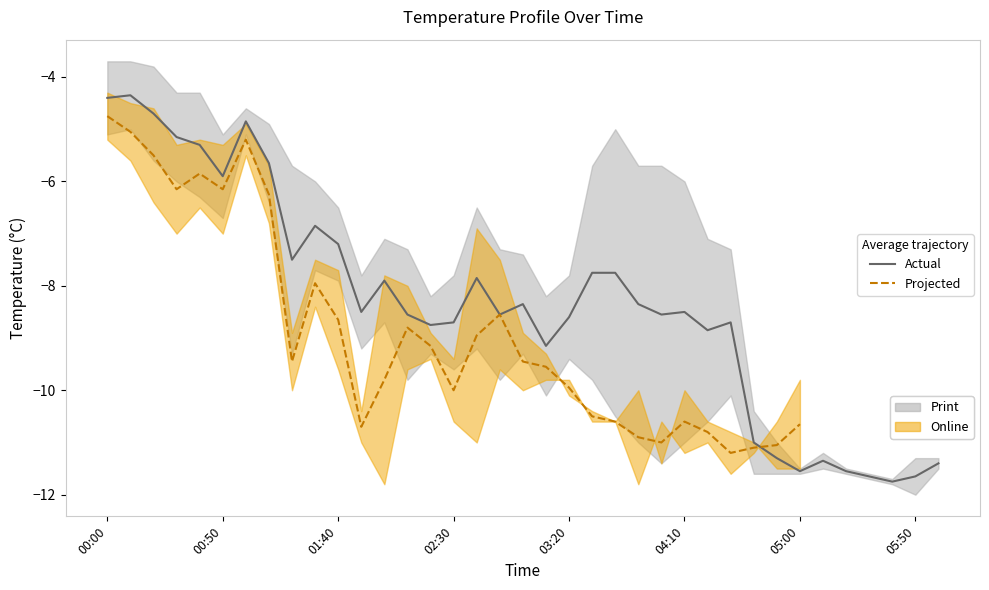

The Actual (Print mean) series shows -1.7 at 16. True or false?

False